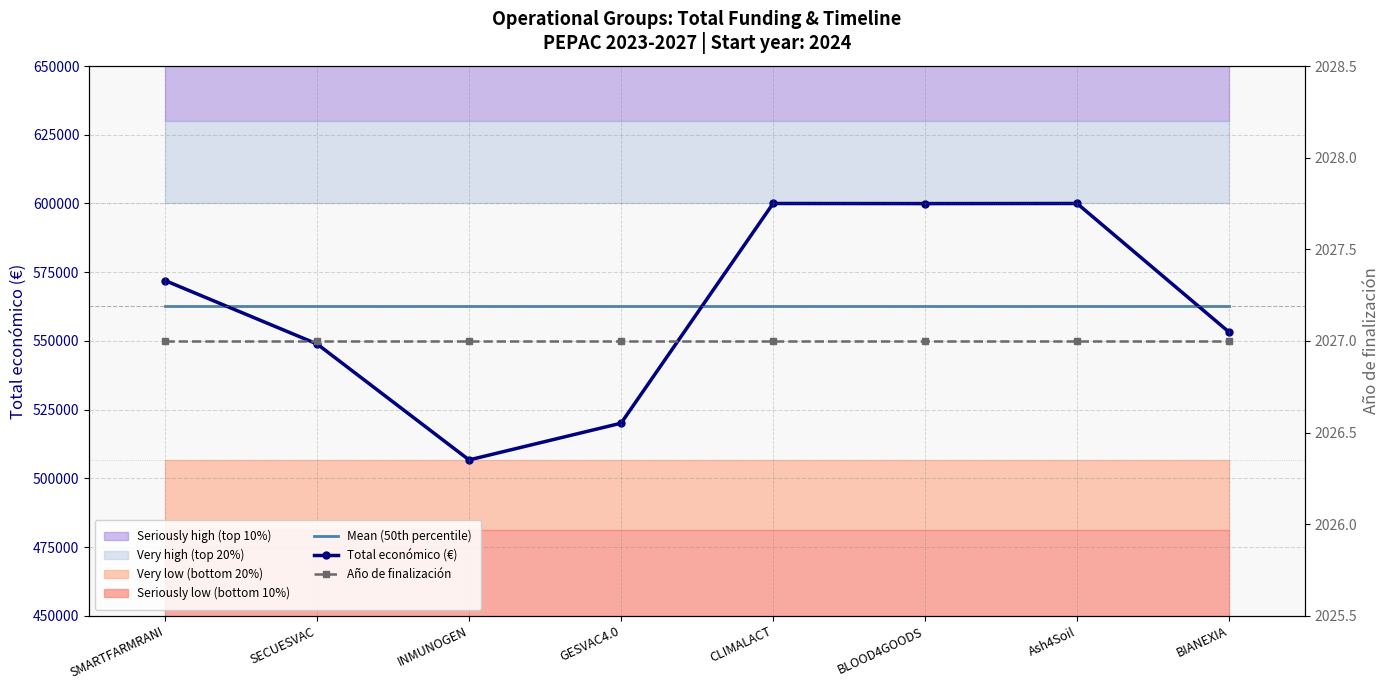

Rank the categories by Total económico (€) value from lowest to highest.

INMUNOGEN, GESVAC4.0, SECUESVAC, BIANEXIA, SMARTFARMRANI, BLOOD4GOODS, CLIMALACT, Ash4Soil